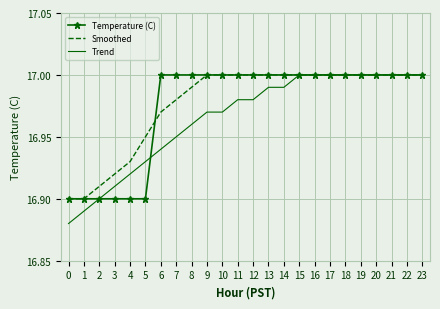

Is the value of Temperature (C) at 6 greater than the value of Trend at 13?

Yes